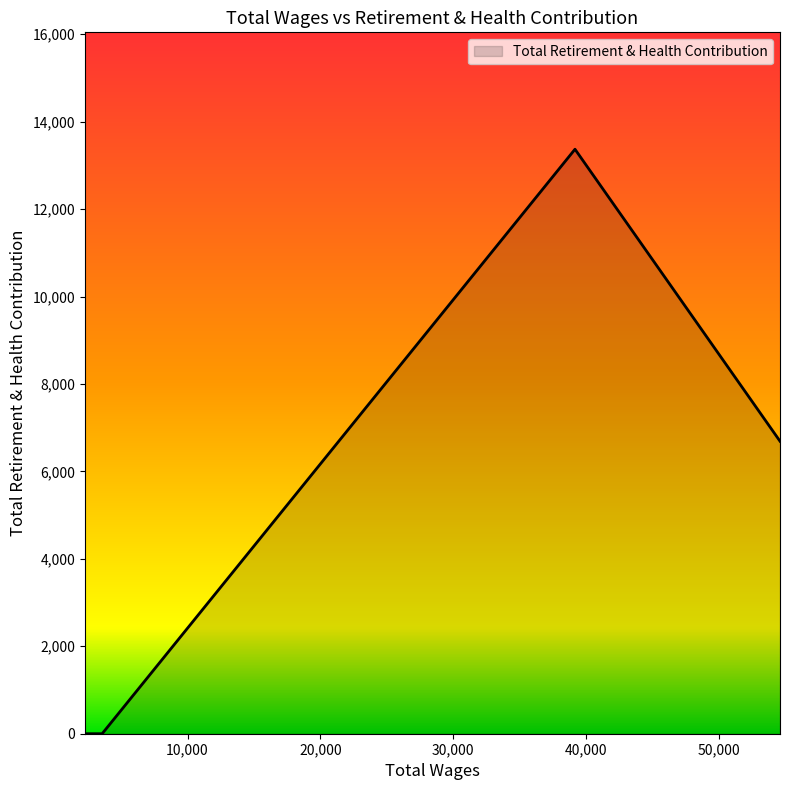

True or false: the data has more than 2 interior local peaks.

False